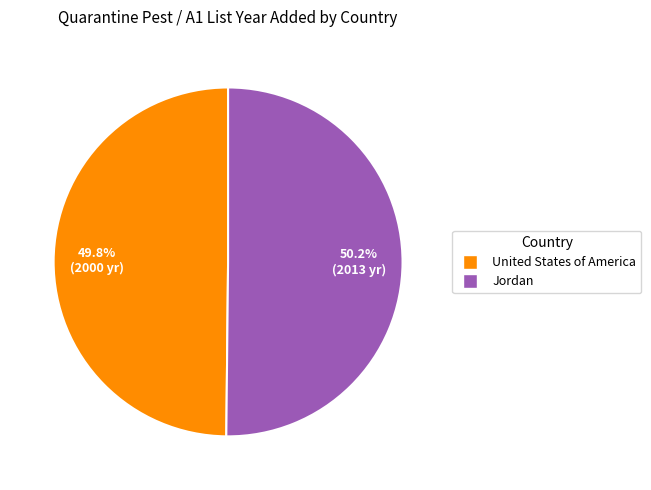

What is the ratio of the value at United States of America to the value at Jordan?

1.0